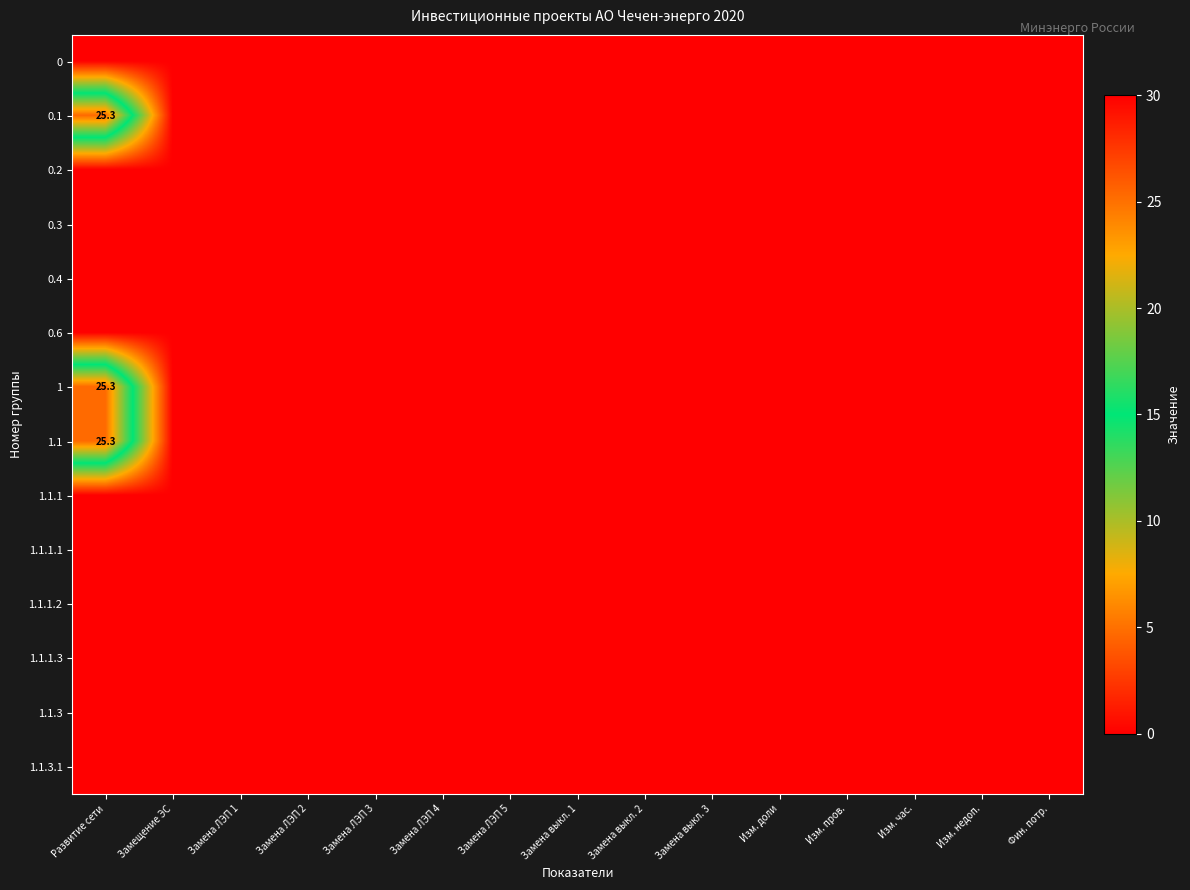

The value of 0.4 at Замена выкл. 2 is 0.0. True or false?

True